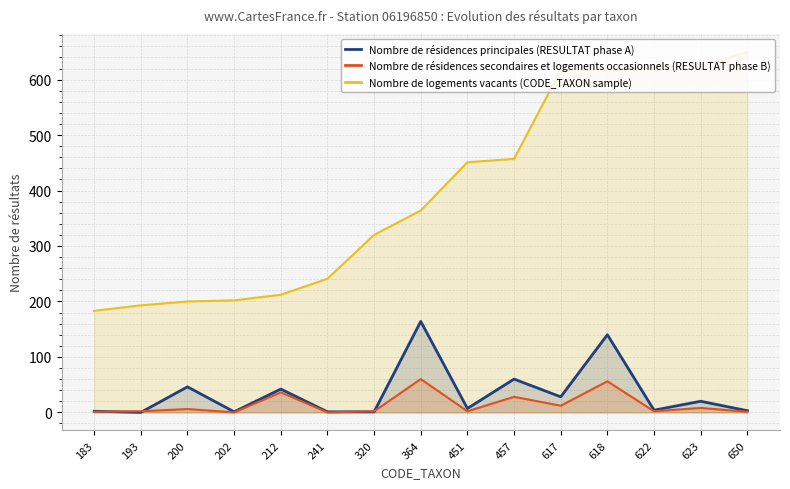

Which category has the lowest value in the Nombre de résidences principales (RESULTAT phase A) series?

193